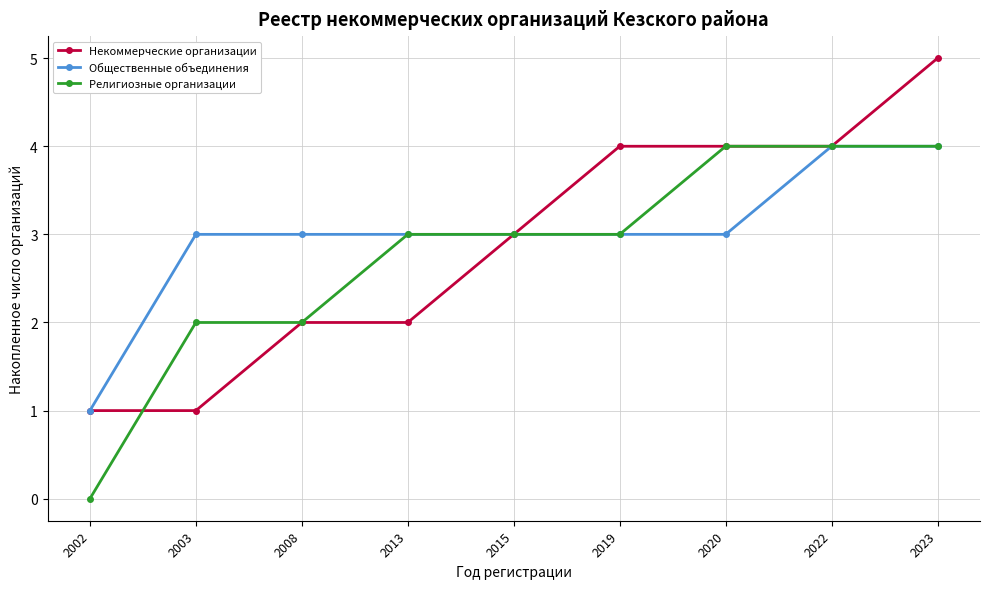

Which series has the largest total across all categories?

Общественные объединения